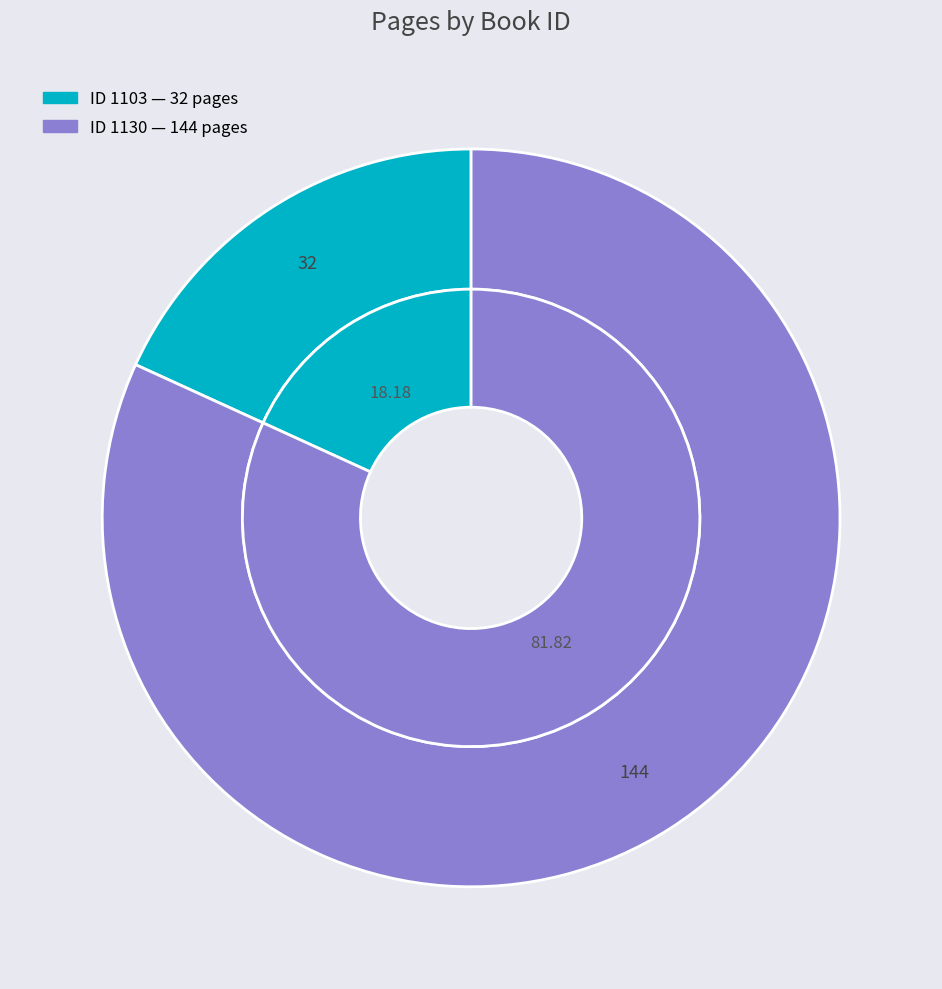

Does 1103 represent more than half of the total?

No